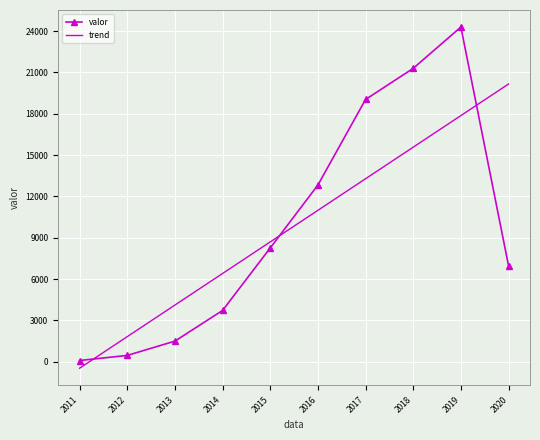

Between which two adjacent categories do valor and trend first intersect?

2011 and 2012